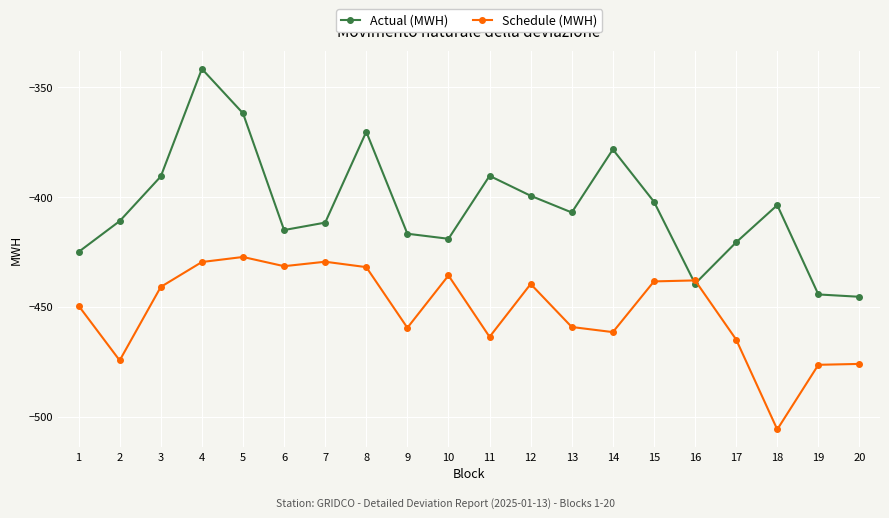

In Schedule (MWH), how many points are lower than both neighbors (excluding endpoints)?

6